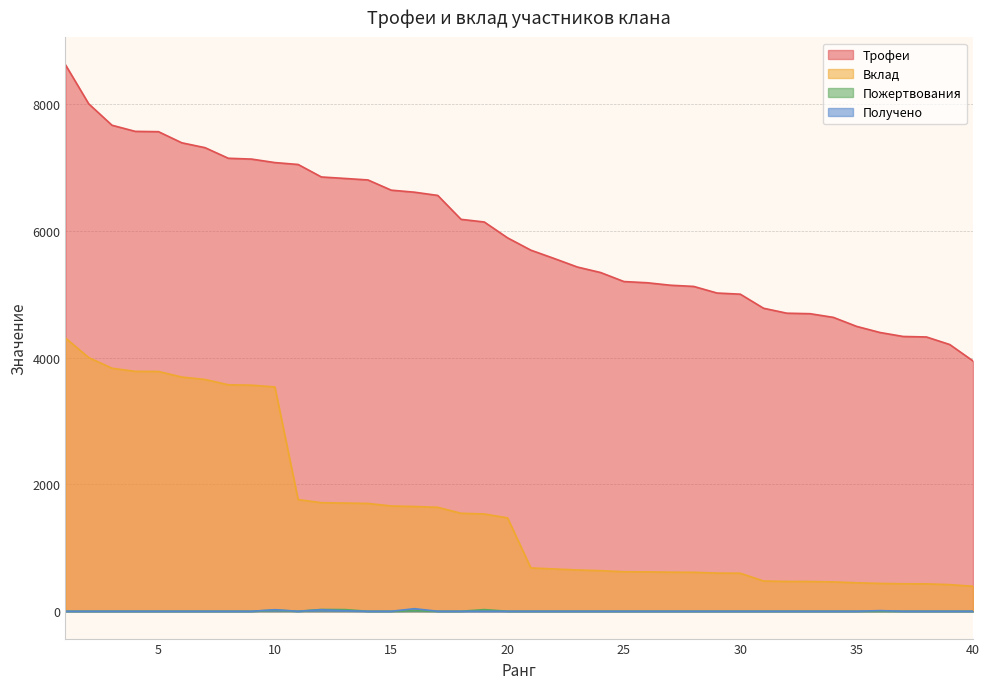

What is the average value of the Вклад series?

1622